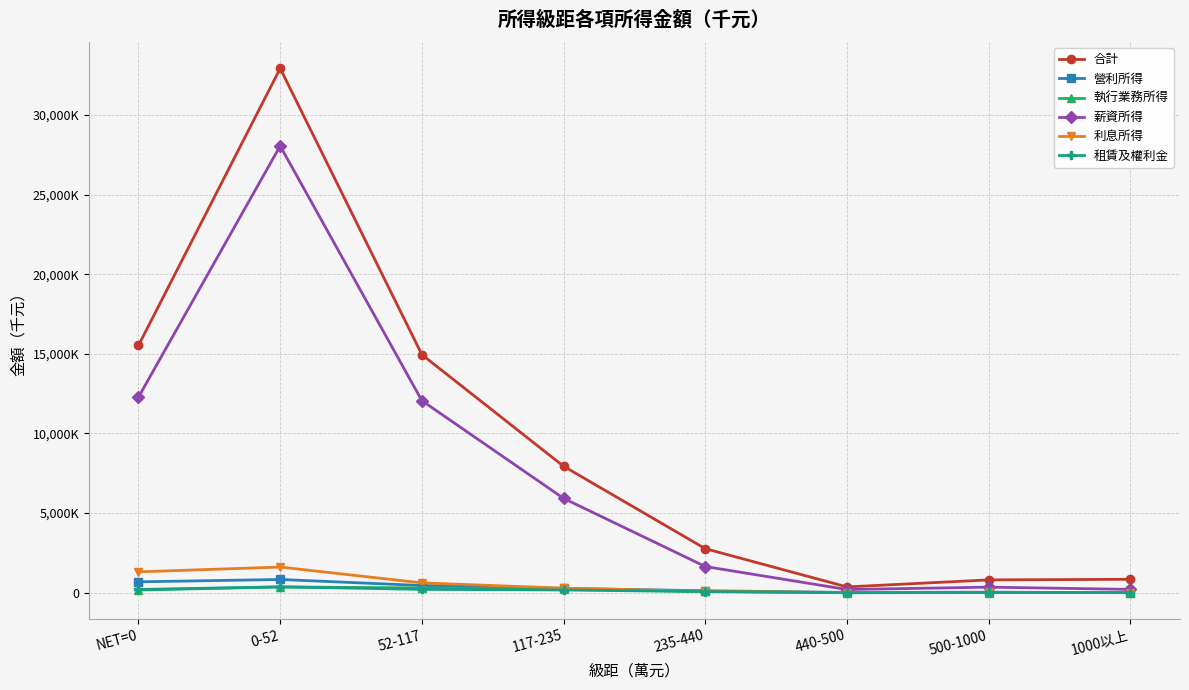

What is the average value of the 利息所得 series?

496242